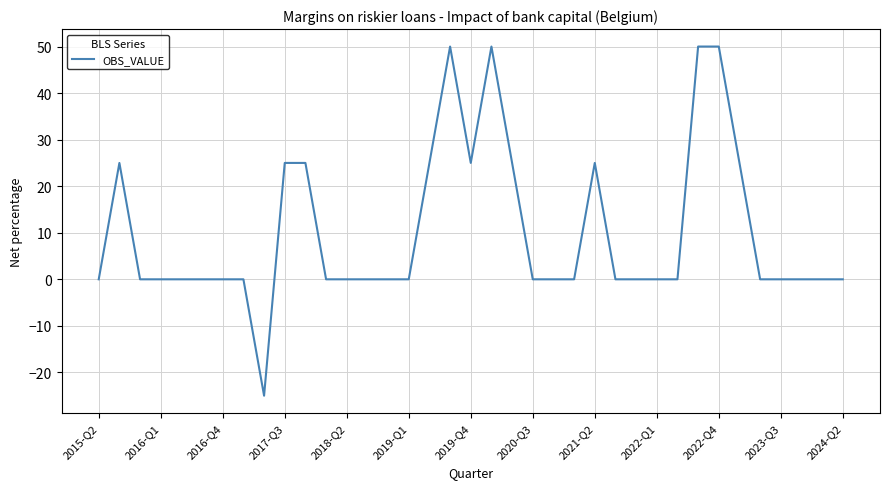

What is the difference between the maximum and minimum values?

75